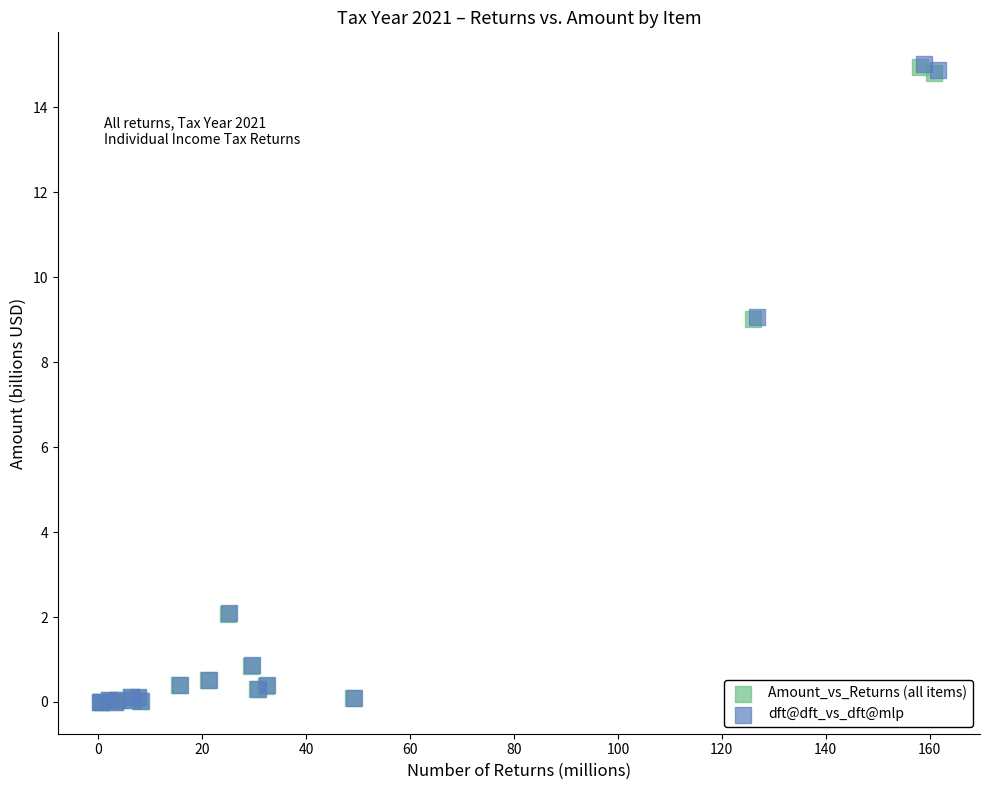

Which series has the widest spread of Y values?

dft@dft_vs_dft@mlp